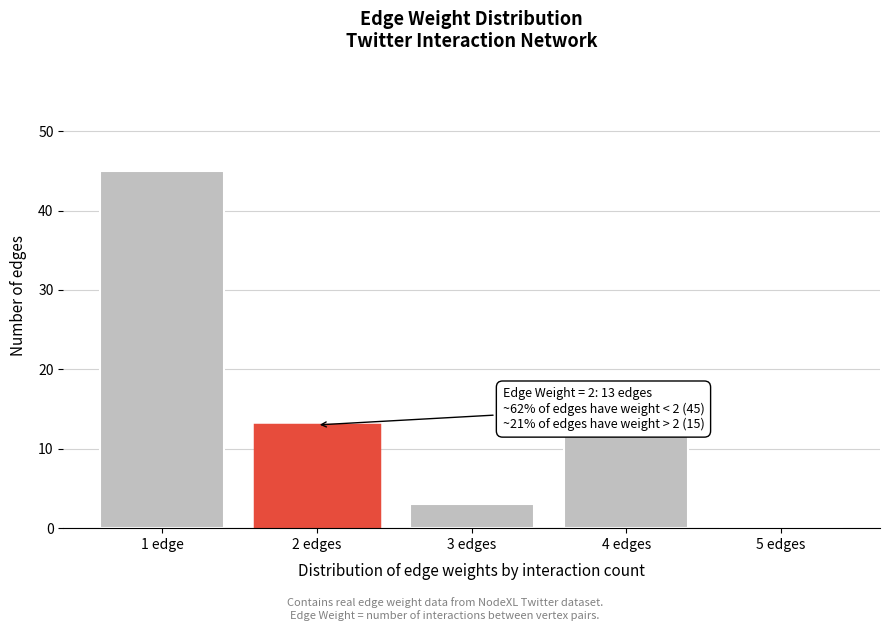

Reading right to left, list all the values displayed in this chart.

5 edges=0	4 edges=12	3 edges=3	2 edges=13	1 edge=45